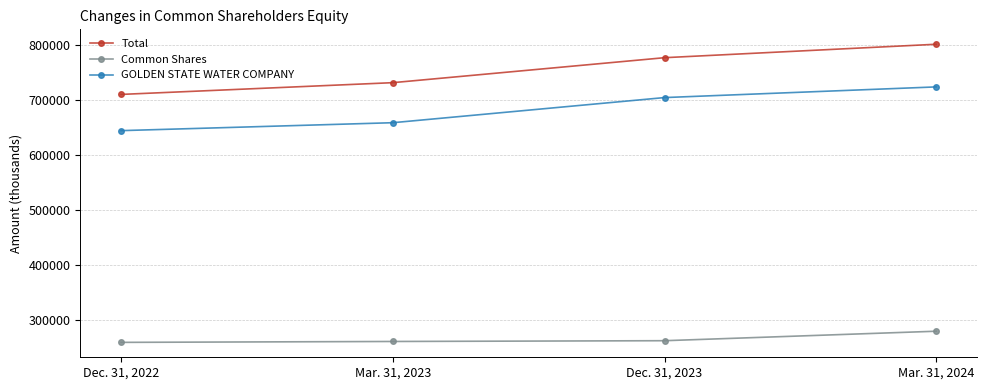

True or false: GOLDEN STATE WATER COMPANY has more than 1 interior local peaks.

False